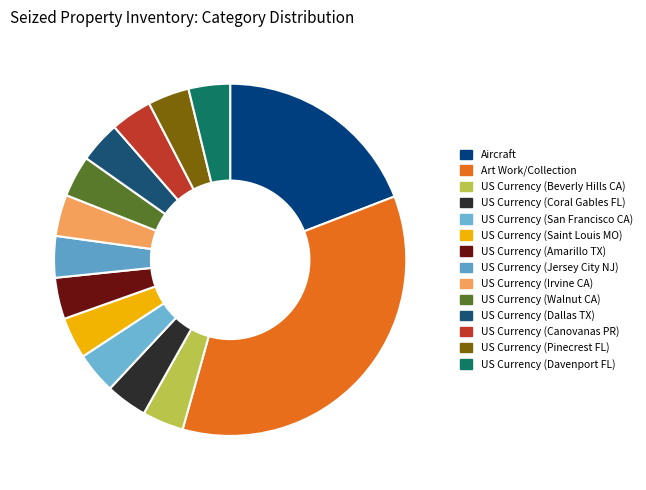

Which category has the smallest portion of the pie?

US Currency (Beverly Hills CA)